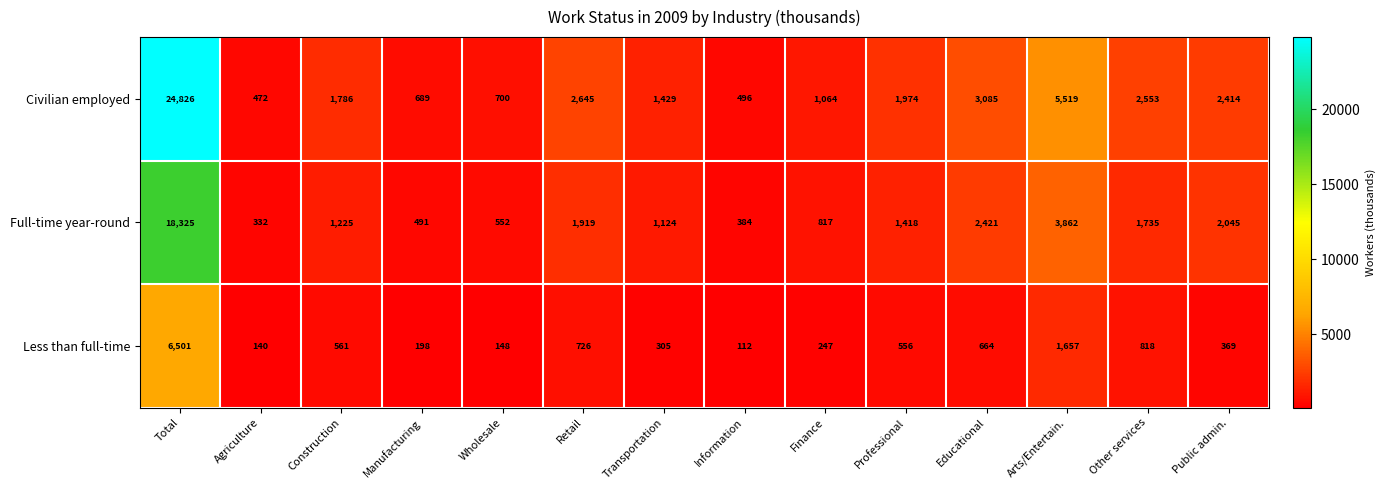

What is the average value of the Less than full-time series?

929